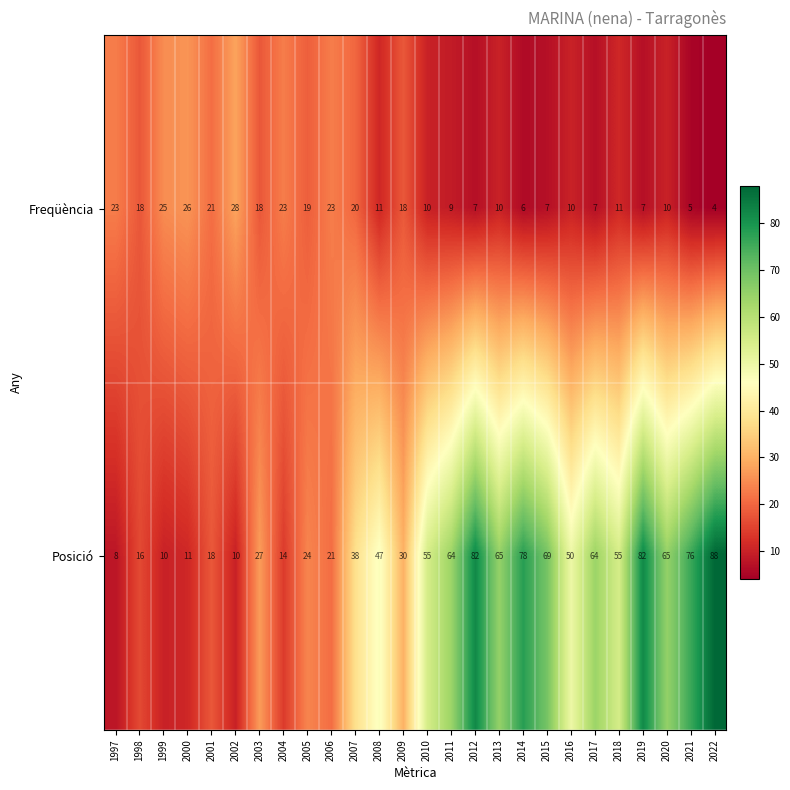

What is the average value of the Posició series?

45